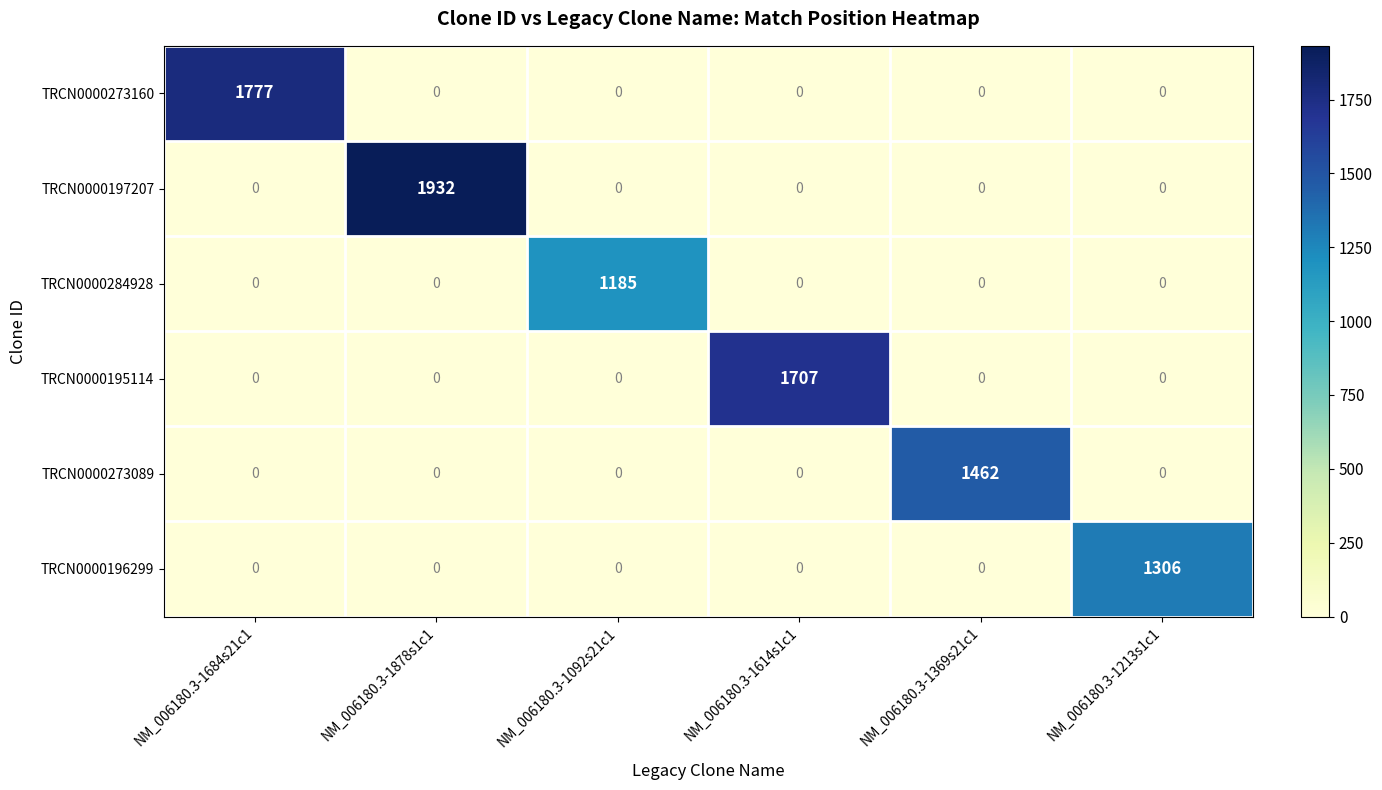

How many distinct data groups are displayed?

6